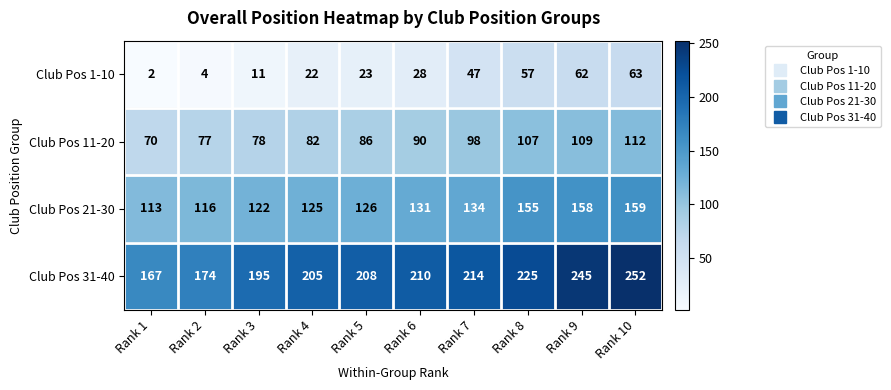

How many data points does each series have?

10